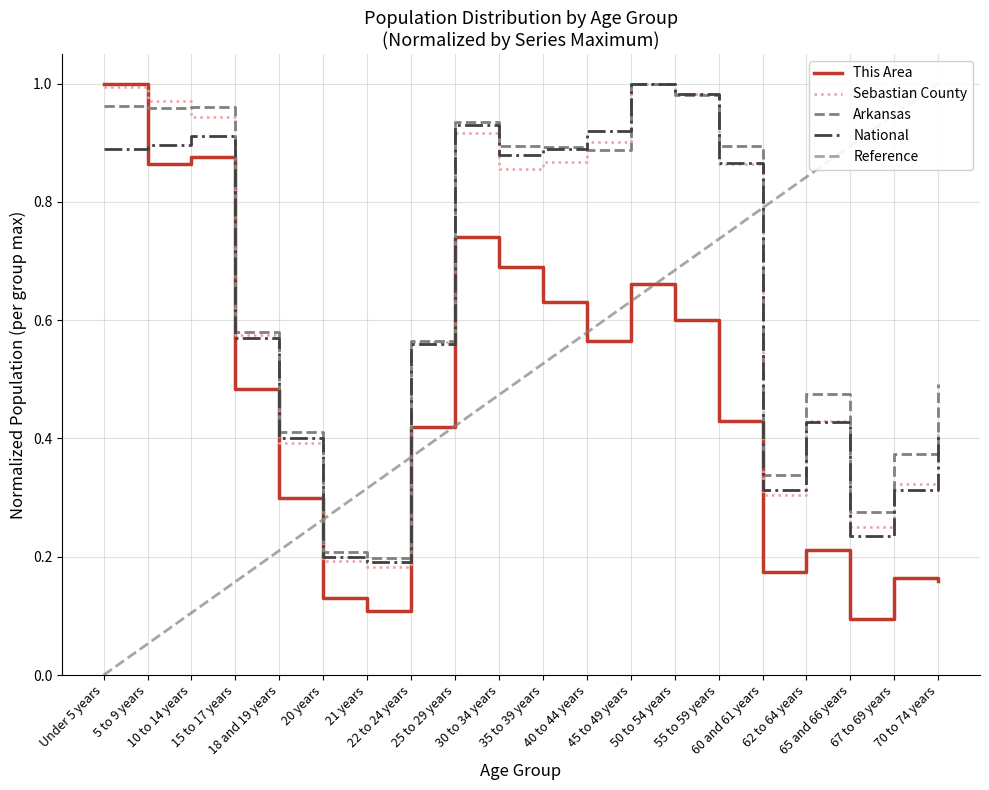

True or false: National has a value of 0.3 at 15 to 17 years.

False